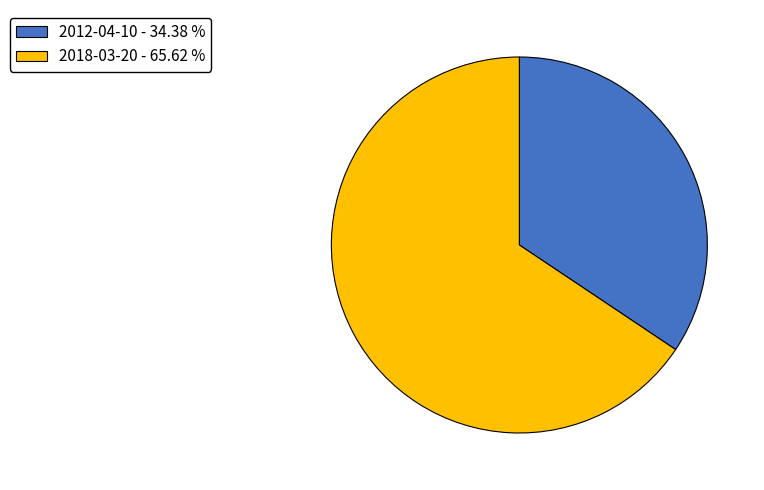

How many segments does this pie chart have?

2